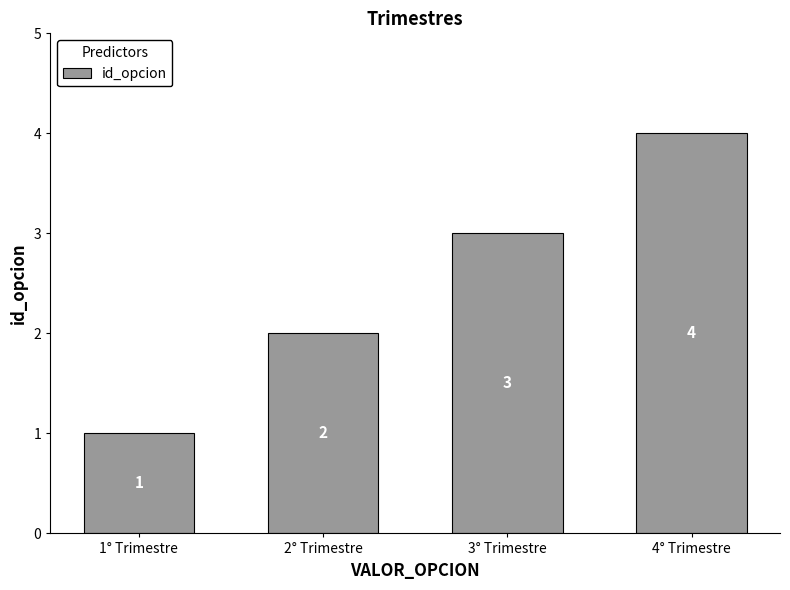

How many series are shown in this chart?

1